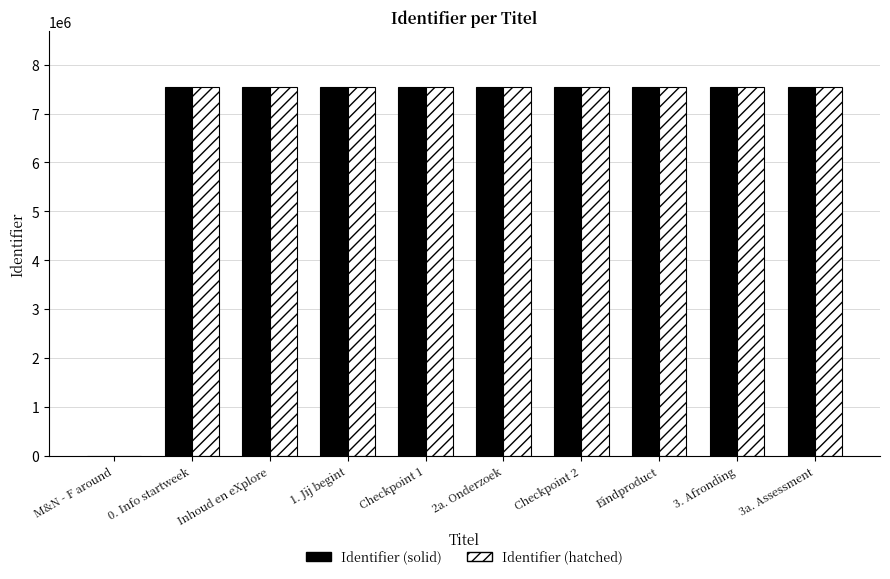

What is the maximum value shown in the chart?

7546429